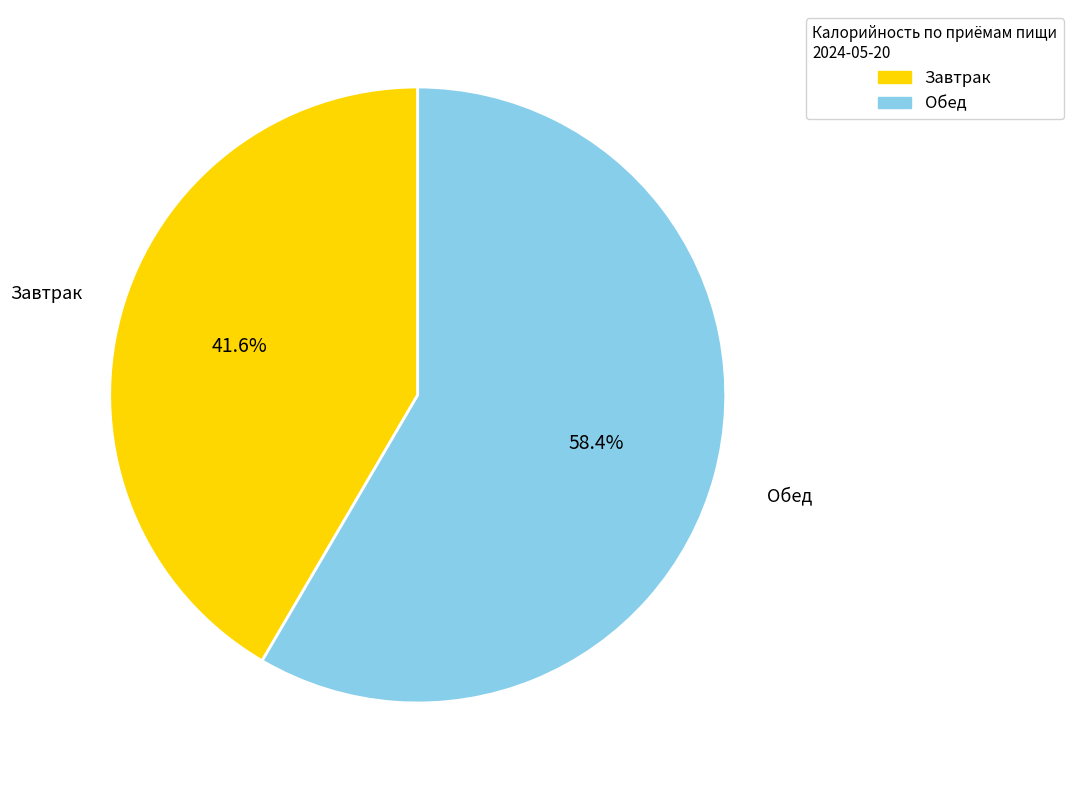

Count the number of slices in the pie.

2